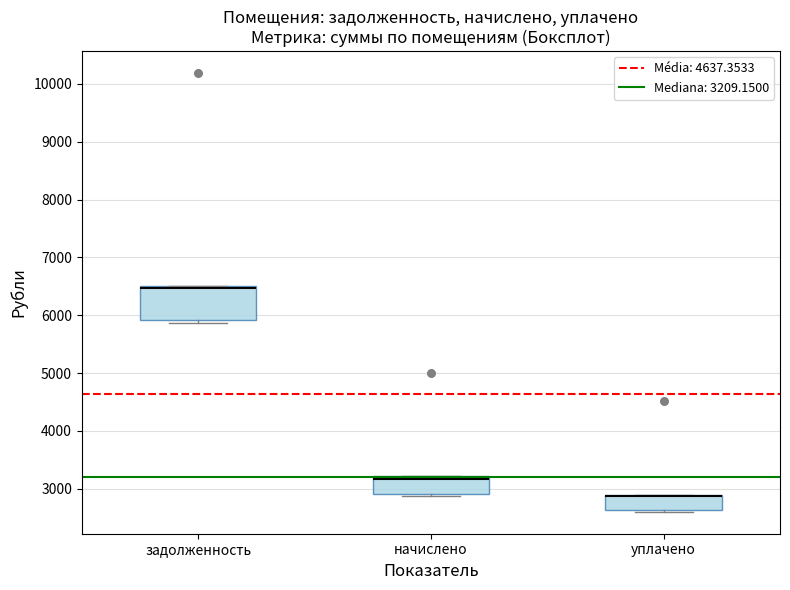

Reading left to right, read every box against the y-axis: the position of its median line, the range the box covers, and the ends of its whiskers. The values are not printed on the chart, so give them approximately, as read against the axis.

задолженность: median 6500 (just below the box's upper edge), box 5900 to 6500, whiskers 5900 (just below the box's lower edge) to 6500
начислено: median 3200 (just below the box's upper edge), box 2900 to 3200, whiskers 2900 to 3200
уплачено: median 2900 (drawn on the box's upper edge), box 2600 to 2900, whiskers 2600 to 2900